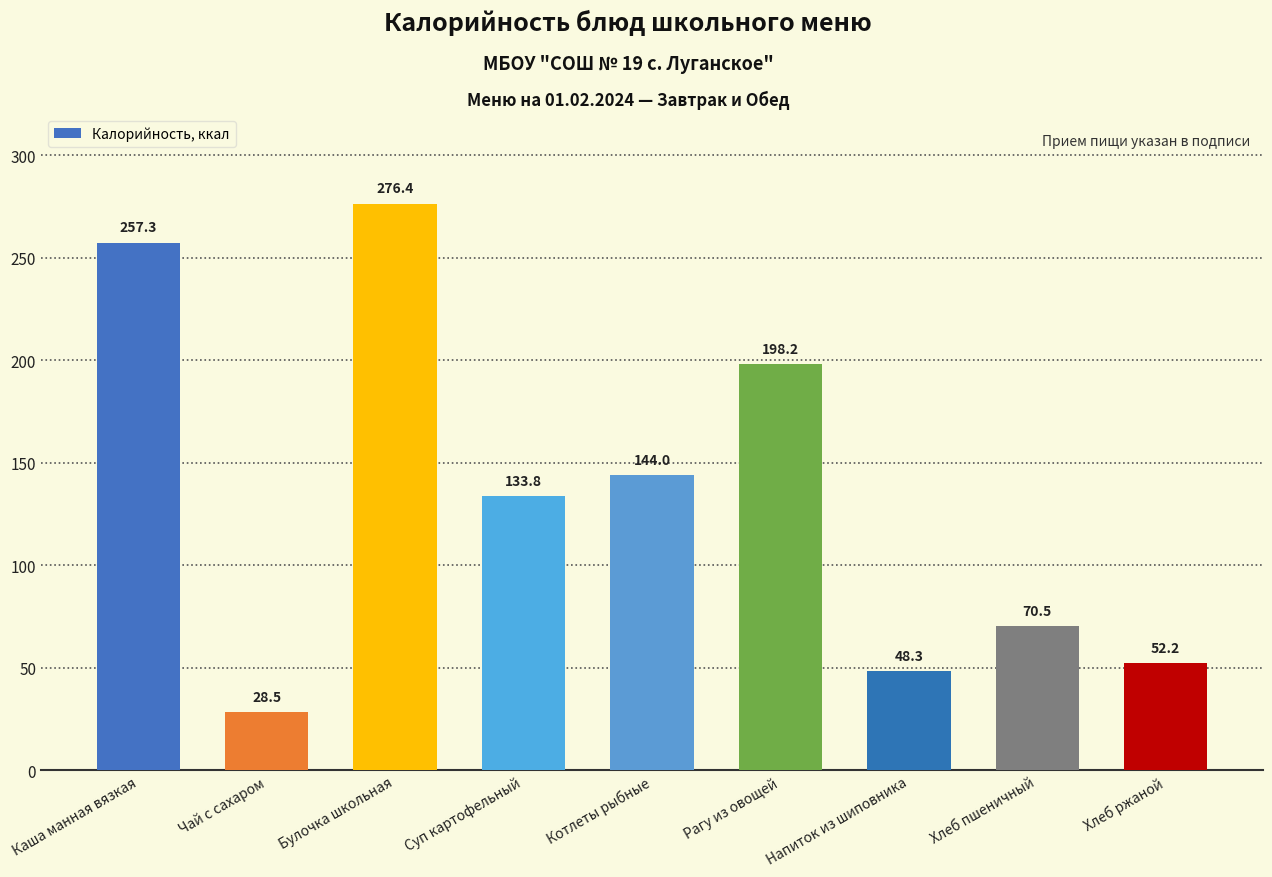

The chart shows a value of 418.5 at Булочка школьная. True or false?

False